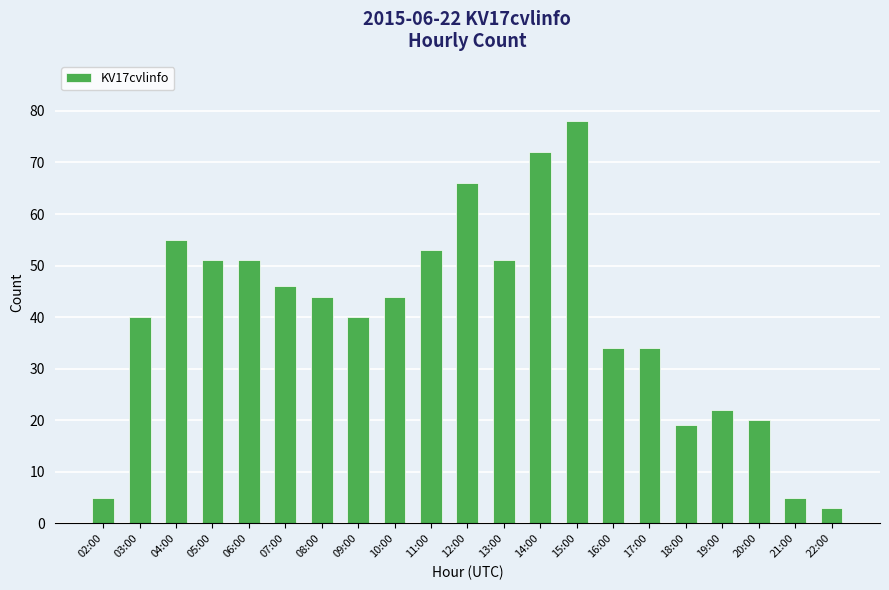

What is the label of the 21st bar from the right?

02:00